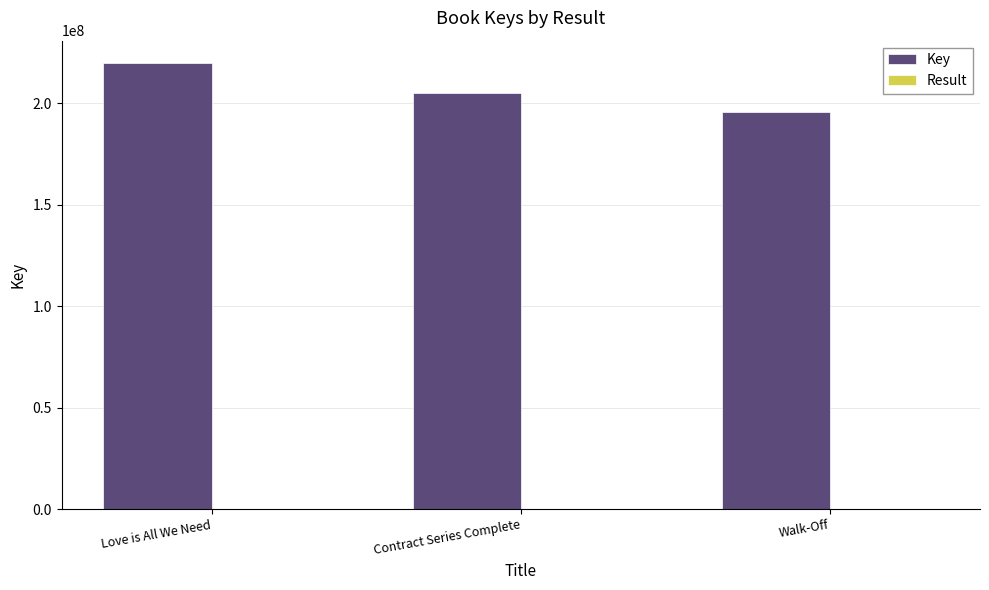

True or false: Key has a value of 205068515 at Contract Series Complete.

True